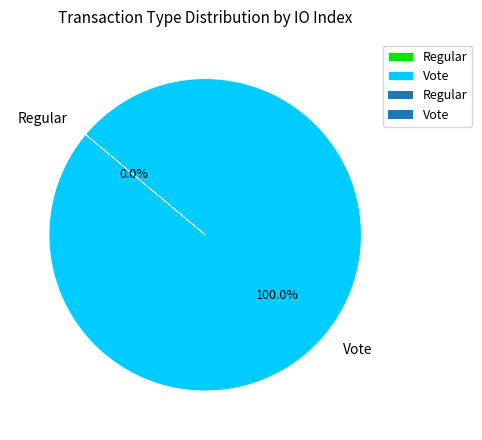

Do Regular and Vote together represent more than half of the pie?

Yes